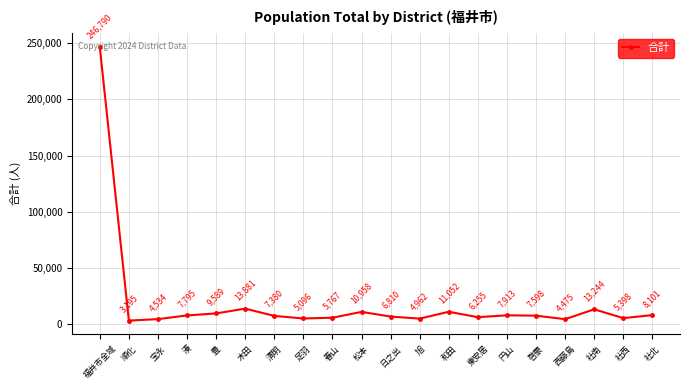

Rank the categories by value from highest to lowest.

福井市全域, 木田, 社南, 和田, 松本, 豊, 社北, 円山, 湊, 啓蒙, 清明, 日之出, 東安居, 春山, 社西, 足羽, 旭, 宝永, 西藤島, 順化